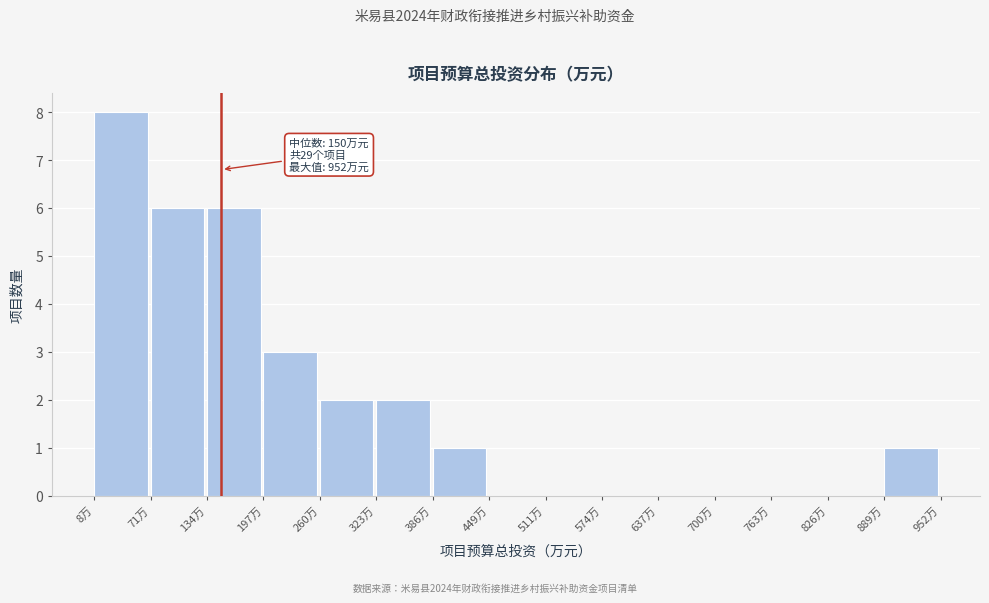

Over which range of the x-axis is the bar tallest?

10 to 70